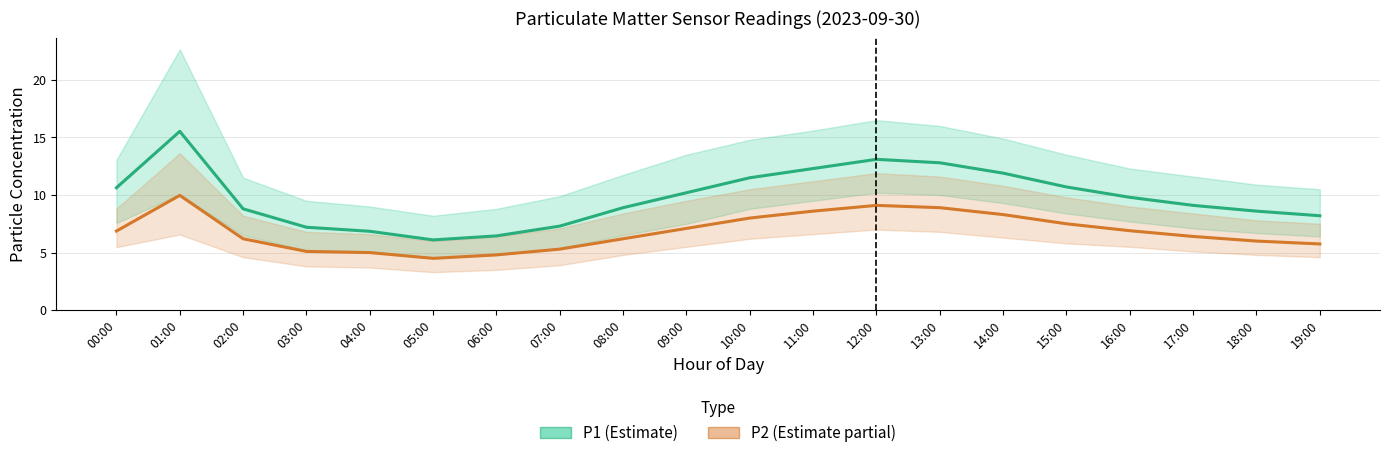

Which series has the largest total across all categories?

P1